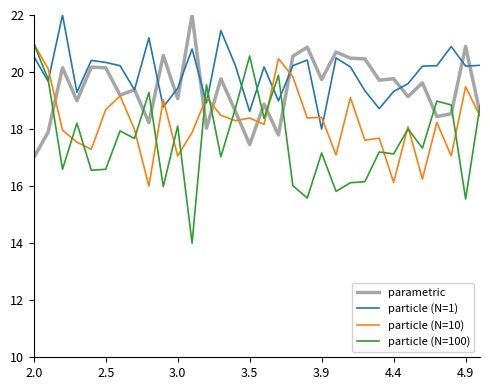

True or false: parametric and particle (N=10) cross at least once.

True